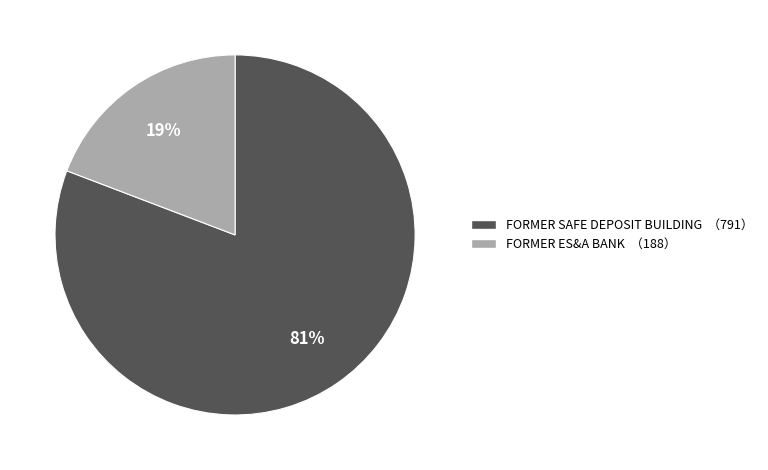

What percentage is the FORMER SAFE DEPOSIT BUILDING slice, to the nearest percent?

81%